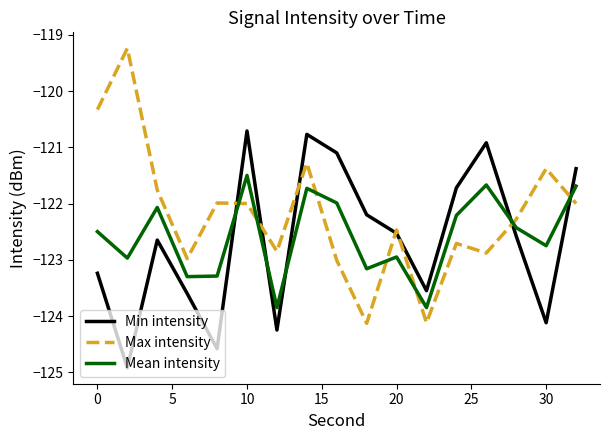

Which series has the largest range (max minus min)?

Max intensity